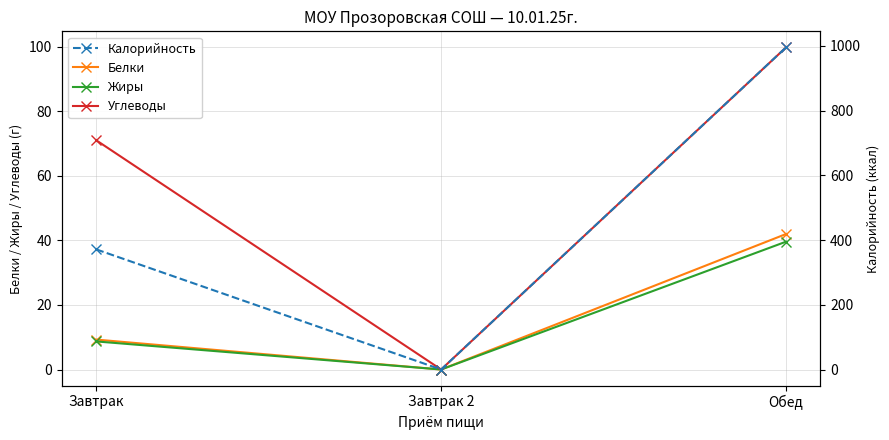

Which series changed the most between Завтрак and Обед?

Калорийность